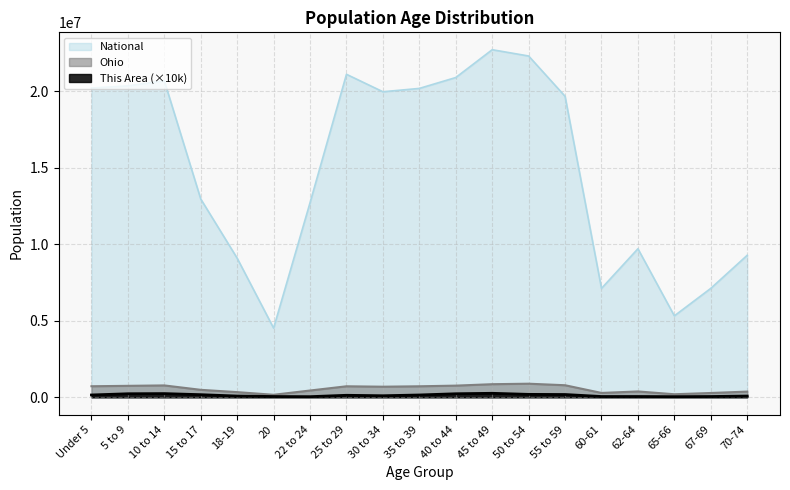

How many lines are shown in the chart?

3